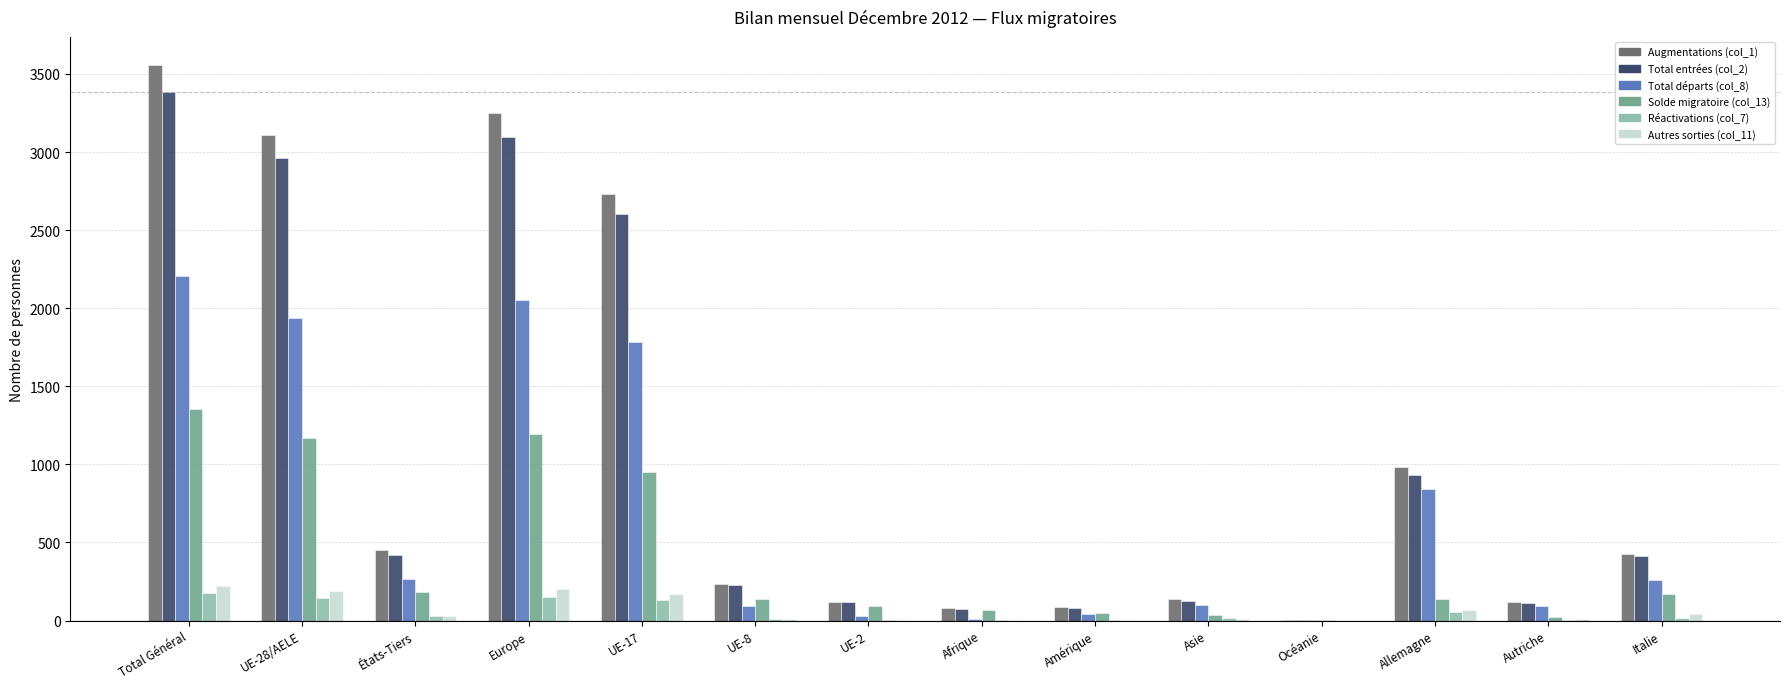

Which label corresponds to the largest value in the chart?

Total Général